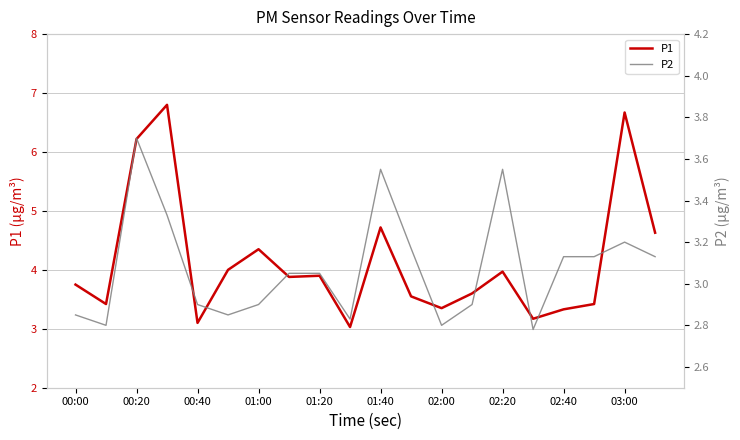

True or false: P1 has a value of 1.3 at 02:20.

False